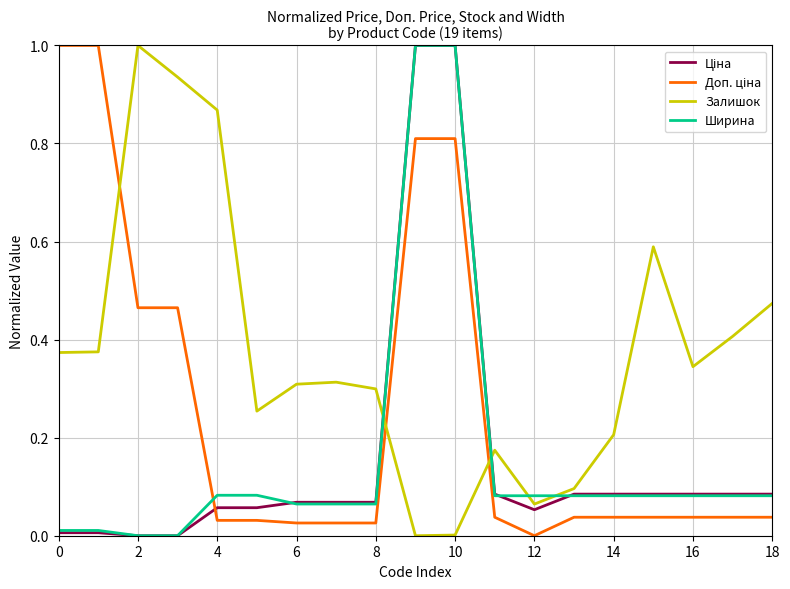

True or false: Залишок and Ширина intersect in this chart.

True